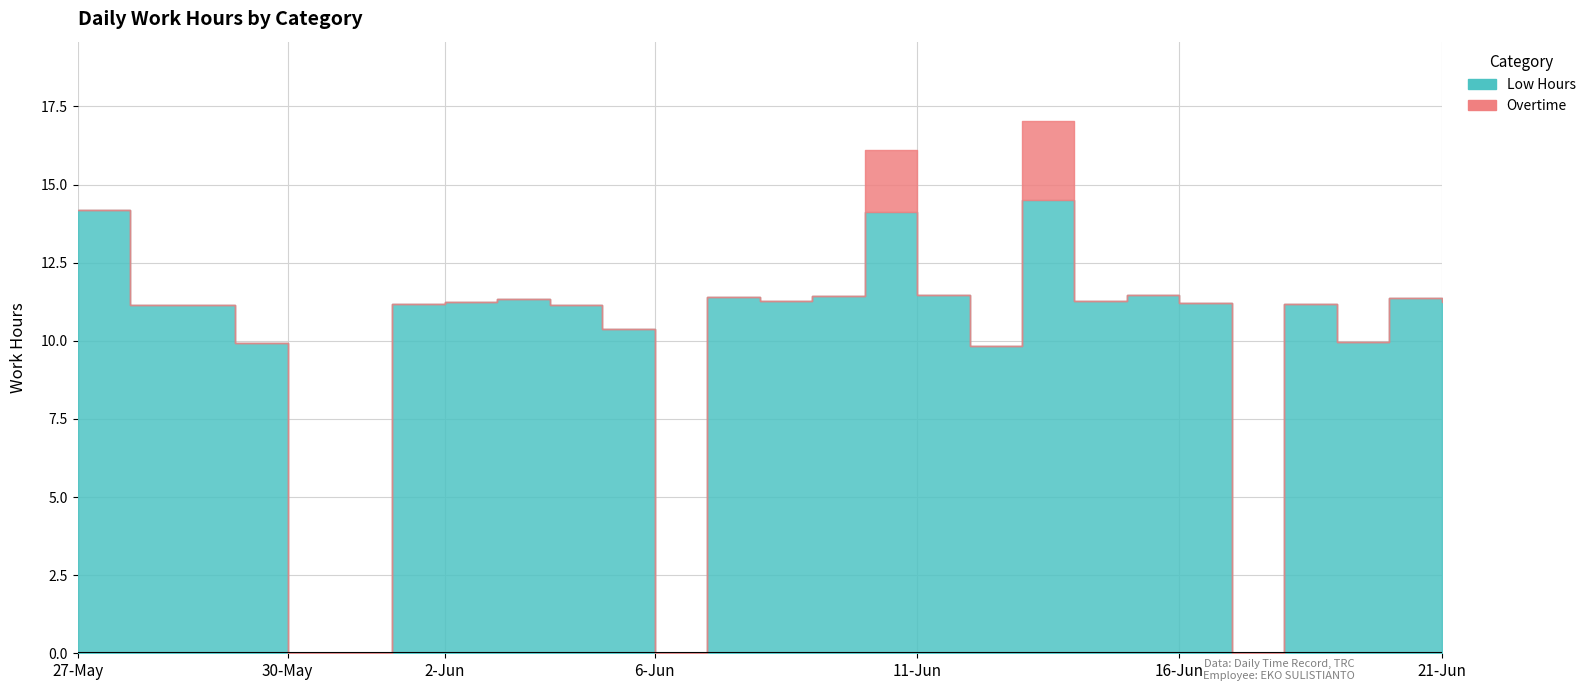

True or false: Low Hours has a value of 11.4 at 8-Jun.

True